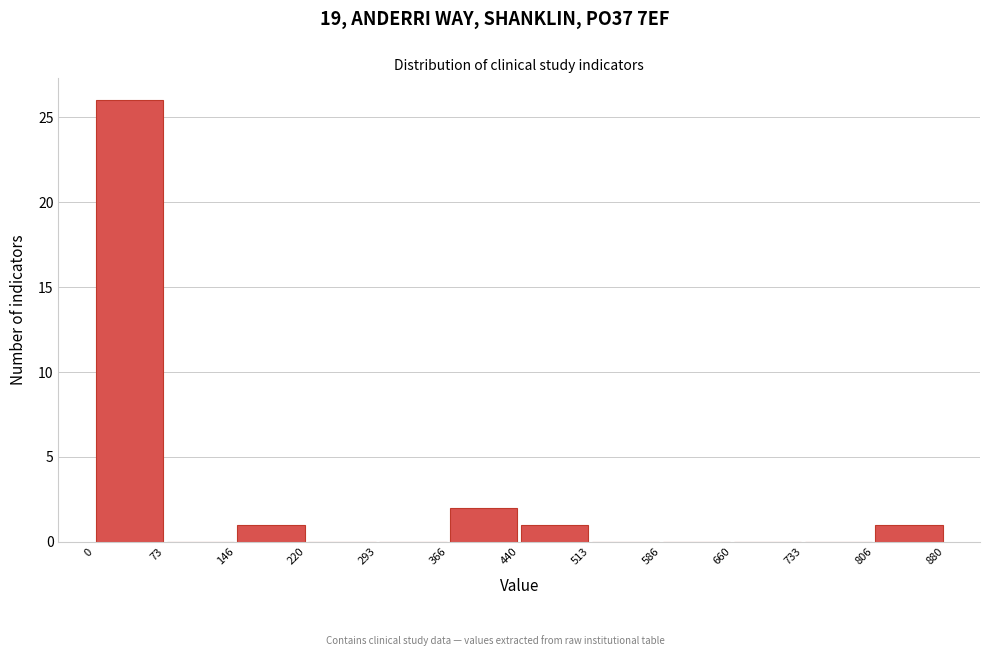

How tall is the bar that spans 0 to 73 on the x-axis? The values are not printed on the chart, so give them approximately, as read against the axis.

26